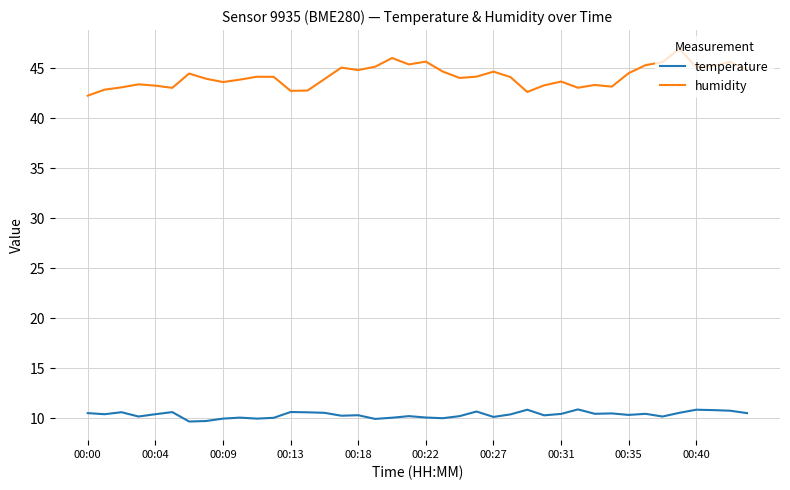

What is the difference between the maximum and minimum values in the temperature series?

1.2